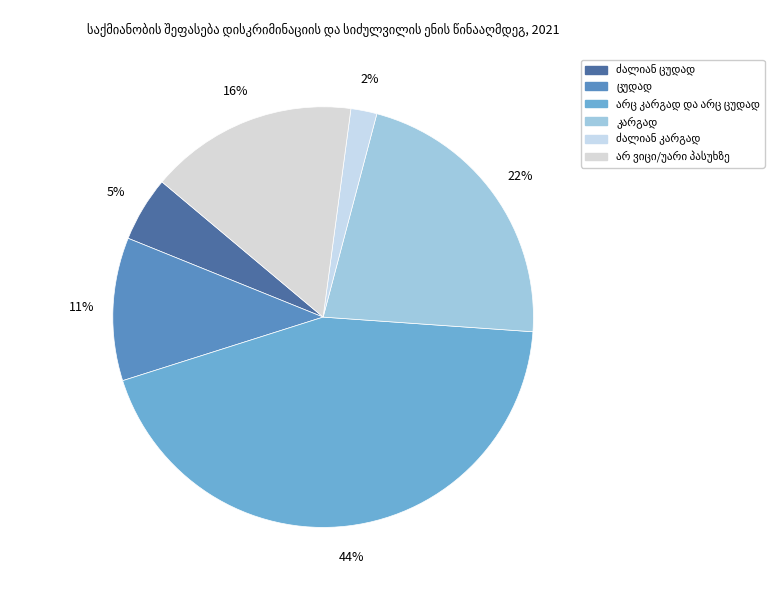

How many slices are in this pie chart?

6